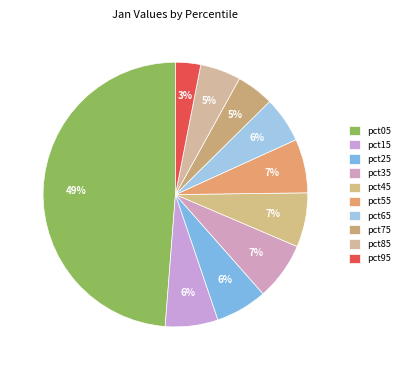

How many slices are in this pie chart?

10